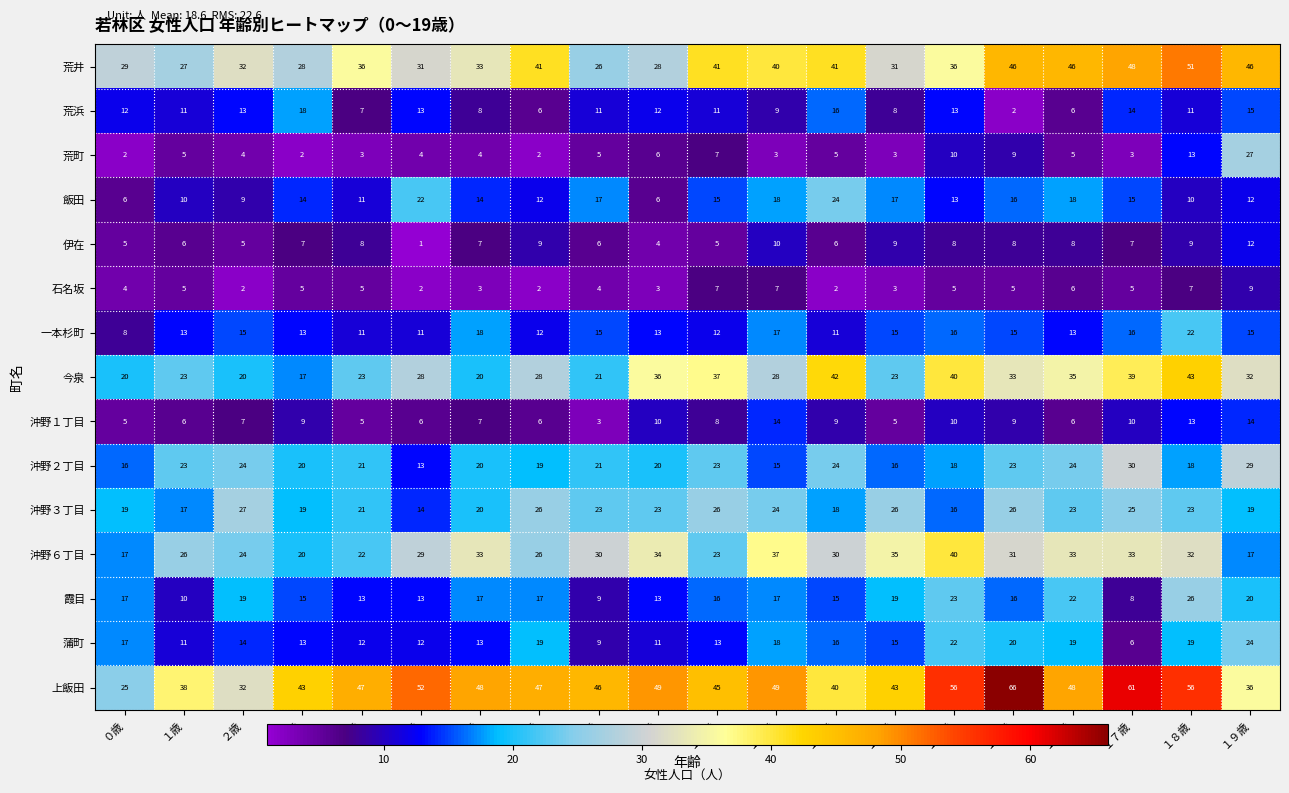

Is the value of 一本杉町 at １９歳 greater than the value of 上飯田 at ０歳?

No